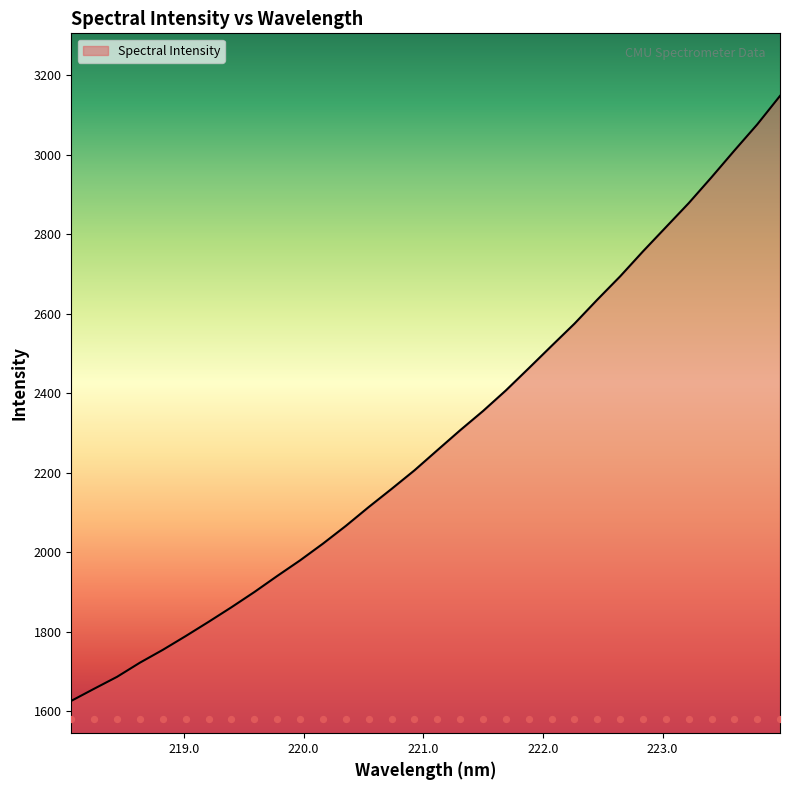

Which has a higher value, 221.3083 or 218.6332?

221.3083